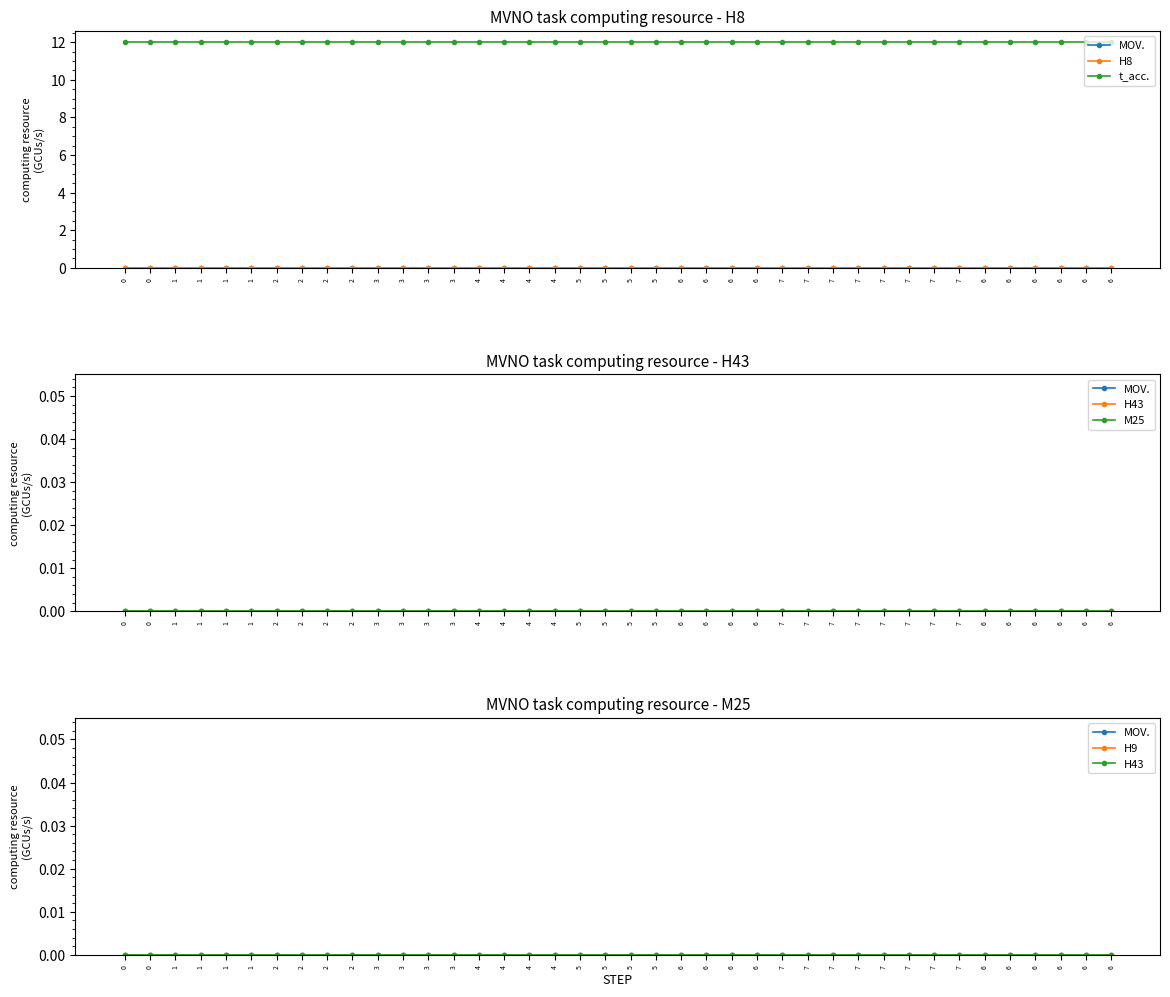

Is the value of H9 at 3 greater than the value of H8 at 3?

No